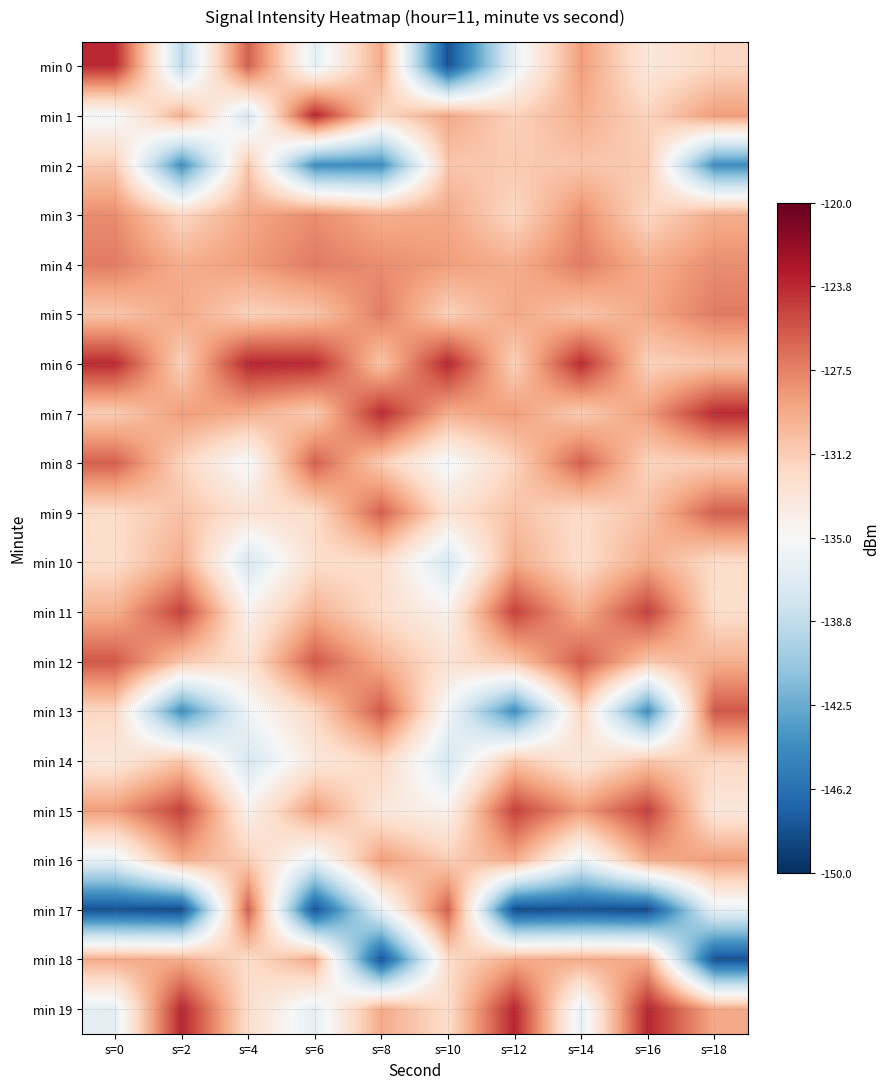

What is the spread (max minus min) of values at s=6?

24.6